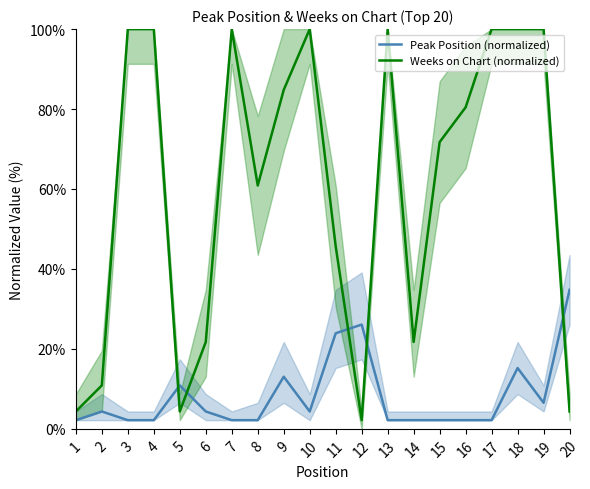

What is the minimum value shown in the chart?

2.2